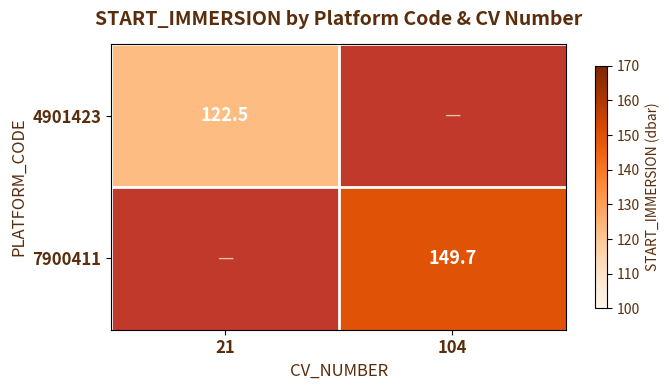

What is the minimum value shown in the chart?

122.5